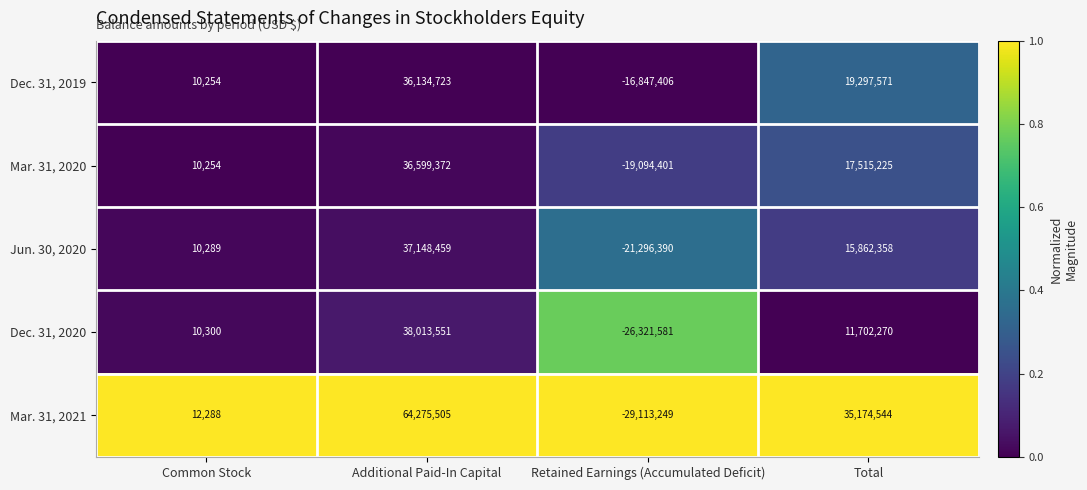

What is the difference between the Mar. 31, 2020 values at Additional Paid-In Capital and Common Stock?

36589118